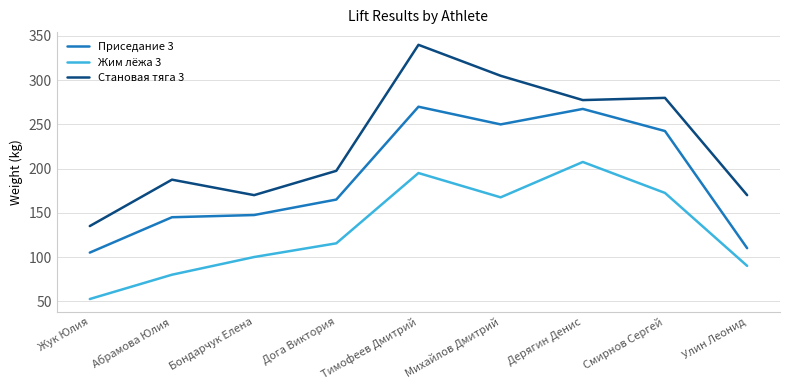

True or false: Жим лёжа 3 and Приседание 3 cross at least once.

False